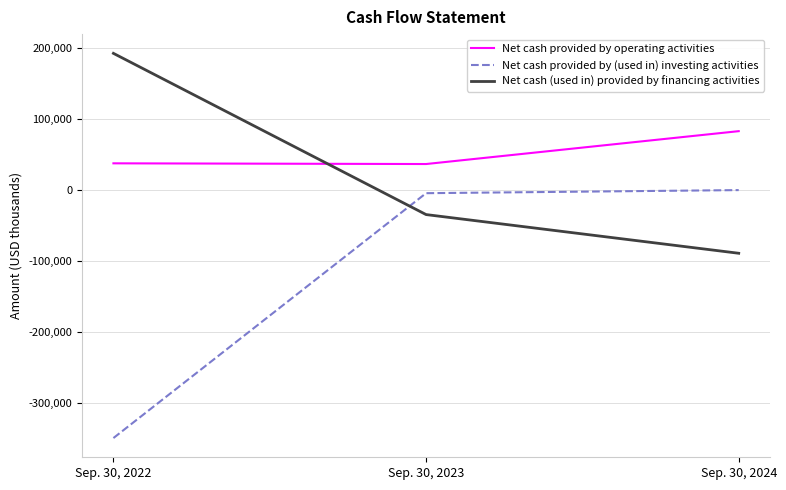

The value of Net cash (used in) provided by financing activities at Sep. 30, 2024 is -27222. True or false?

False